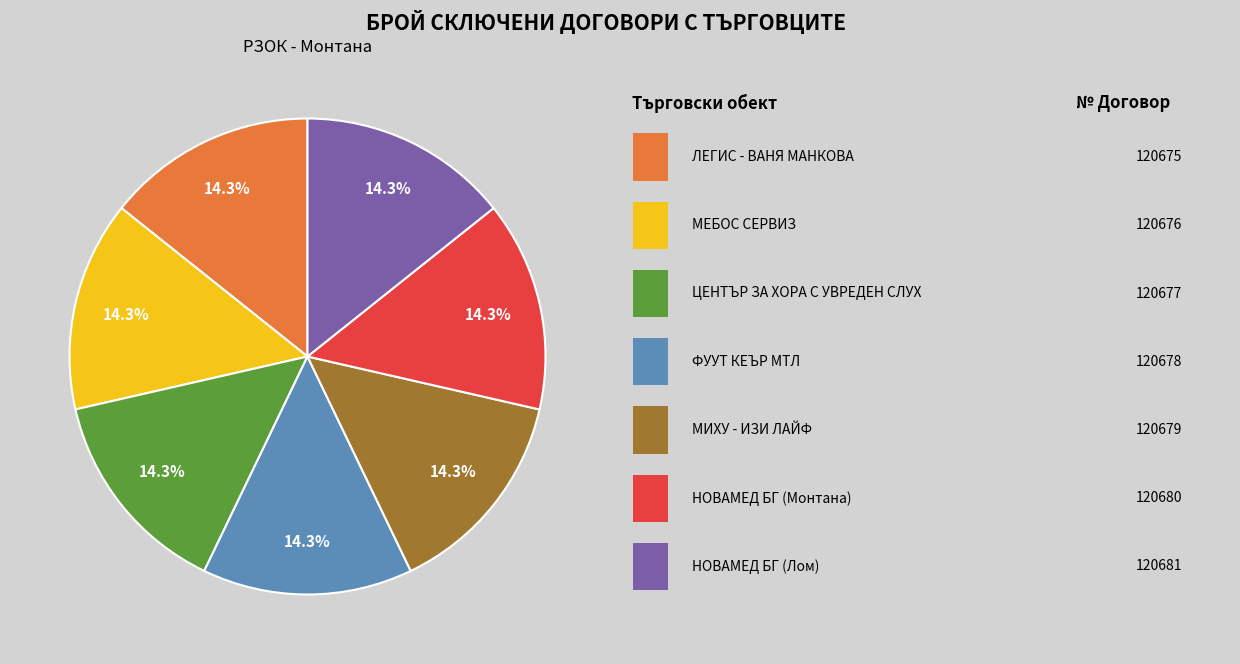

Is there any slice that represents more than half of the pie?

No